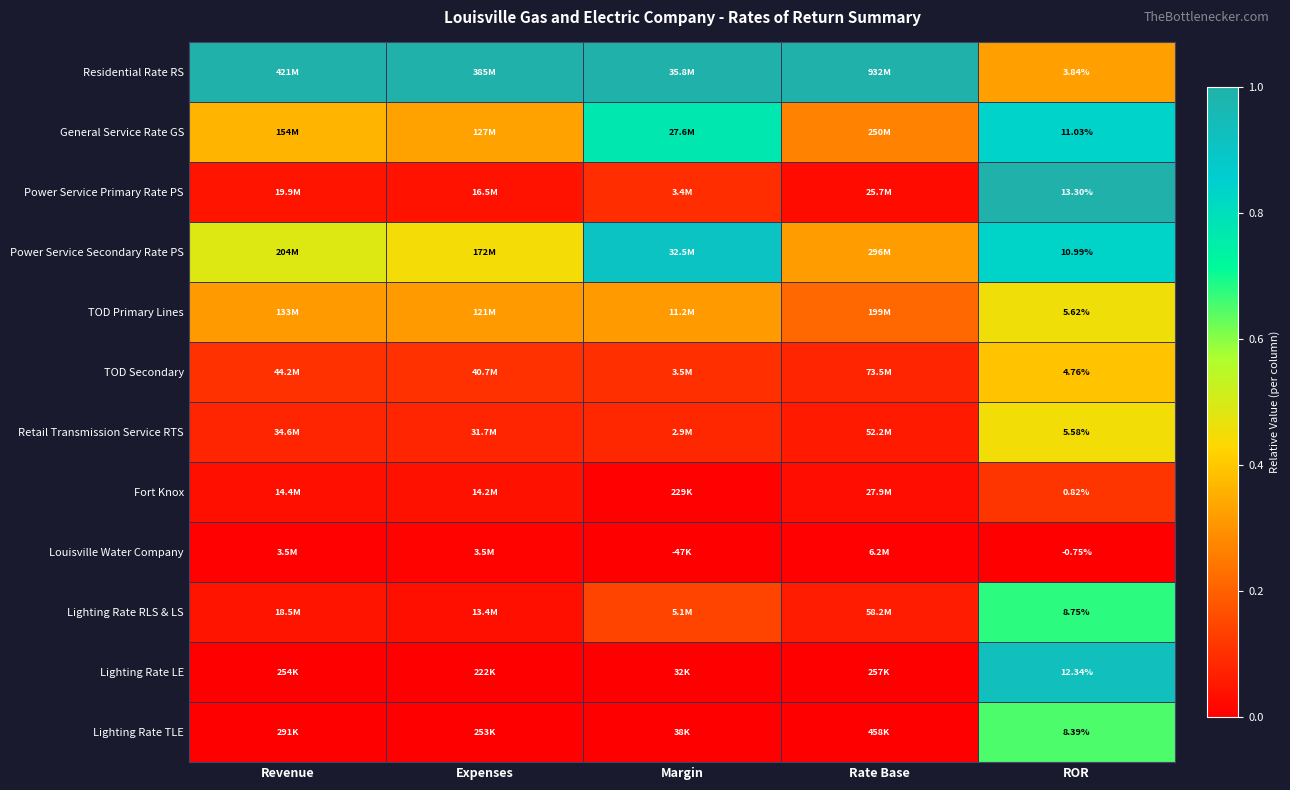

How many categories are shown in the chart?

5